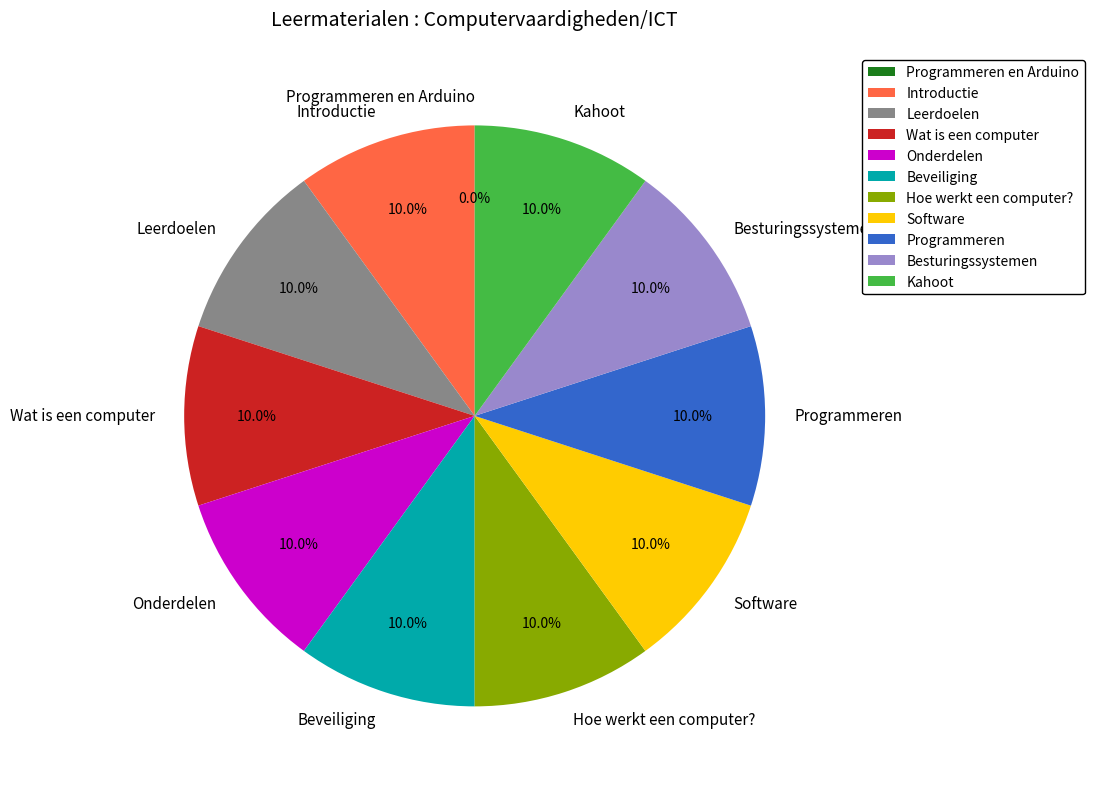

To the nearest percent, what is the average slice percentage?

9%